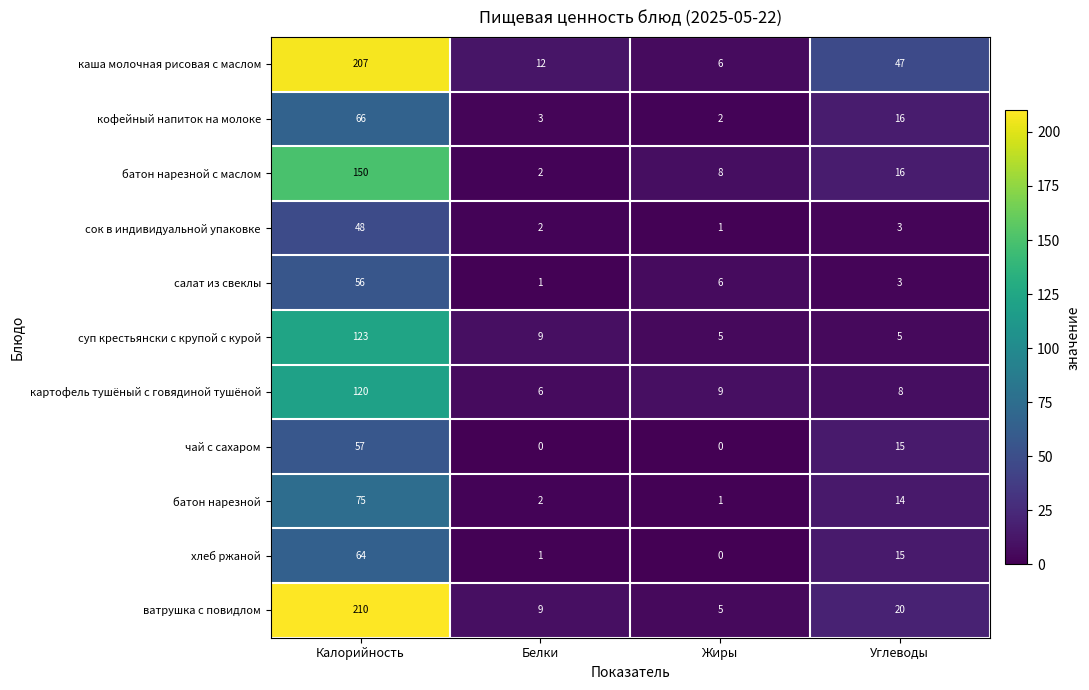

Read the суп крестьянски с крупой с курой value at Калорийность, to the nearest 5.

125